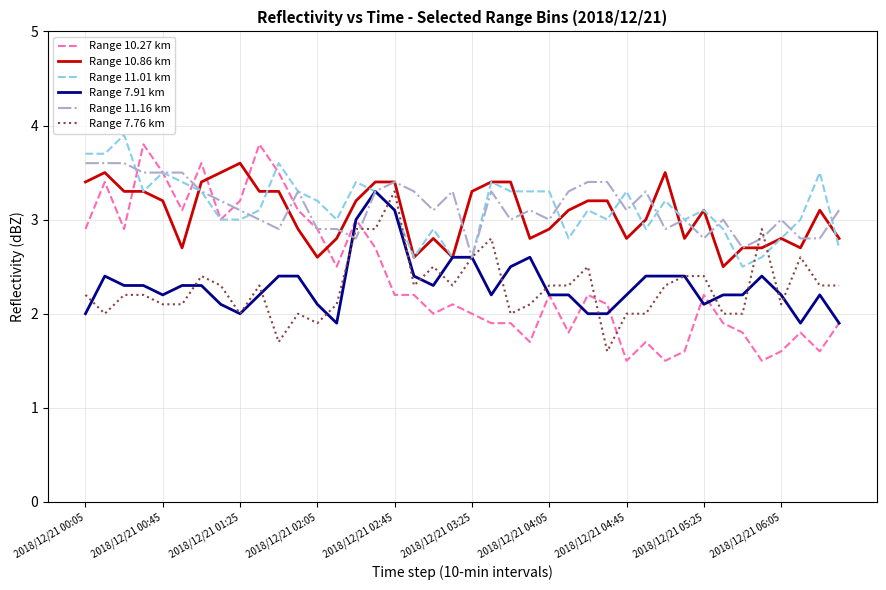

Reading left to right, list all the values displayed in this chart.

Range 10.27 km: 2.9	3.4	2.9	3.8	3.5	3.1	3.6	3.0	3.2	3.8	3.5	3.1	2.9	2.5	3.0	2.7	2.2	2.2	2.0	2.1	2.0	1.9	1.9	1.7	2.2	1.8	2.2	2.1	1.5	1.7	1.5	1.6	2.2	1.9	1.8	1.5	1.6	1.8	1.6	1.9
Range 10.86 km: 3.4	3.5	3.3	3.3	3.2	2.7	3.4	3.5	3.6	3.3	3.3	2.9	2.6	2.8	3.2	3.4	3.4	2.6	2.8	2.6	3.3	3.4	3.4	2.8	2.9	3.1	3.2	3.2	2.8	3.0	3.5	2.8	3.1	2.5	2.7	2.7	2.8	2.7	3.1	2.8
Range 11.01 km: 3.7	3.7	3.9	3.3	3.5	3.4	3.3	3.0	3.0	3.1	3.6	3.3	3.2	3.0	3.4	3.3	3.1	2.6	2.9	2.6	2.6	3.4	3.3	3.3	3.3	2.8	3.1	3.0	3.3	2.9	3.2	3.0	3.1	2.9	2.5	2.6	2.8	3.0	3.5	2.7
Range 7.91 km: 2.0	2.4	2.3	2.3	2.2	2.3	2.3	2.1	2.0	2.2	2.4	2.4	2.1	1.9	3.0	3.3	3.1	2.4	2.3	2.6	2.6	2.2	2.5	2.6	2.2	2.2	2.0	2.0	2.2	2.4	2.4	2.4	2.1	2.2	2.2	2.4	2.2	1.9	2.2	1.9
Range 11.16 km: 3.6	3.6	3.6	3.5	3.5	3.5	3.3	3.2	3.1	3.0	2.9	3.3	2.9	2.9	2.8	3.3	3.4	3.3	3.1	3.3	2.6	3.3	3.0	3.1	3.0	3.3	3.4	3.4	3.1	3.3	2.9	3.0	2.8	3.0	2.7	2.8	3.0	2.8	2.8	3.1
Range 7.76 km: 2.2	2.0	2.2	2.2	2.1	2.1	2.4	2.3	2.0	2.3	1.7	2.0	1.9	2.1	2.9	2.9	3.3	2.3	2.5	2.3	2.6	2.8	2.0	2.1	2.3	2.3	2.5	1.6	2.0	2.0	2.3	2.4	2.4	2.0	2.0	2.9	2.1	2.6	2.3	2.3